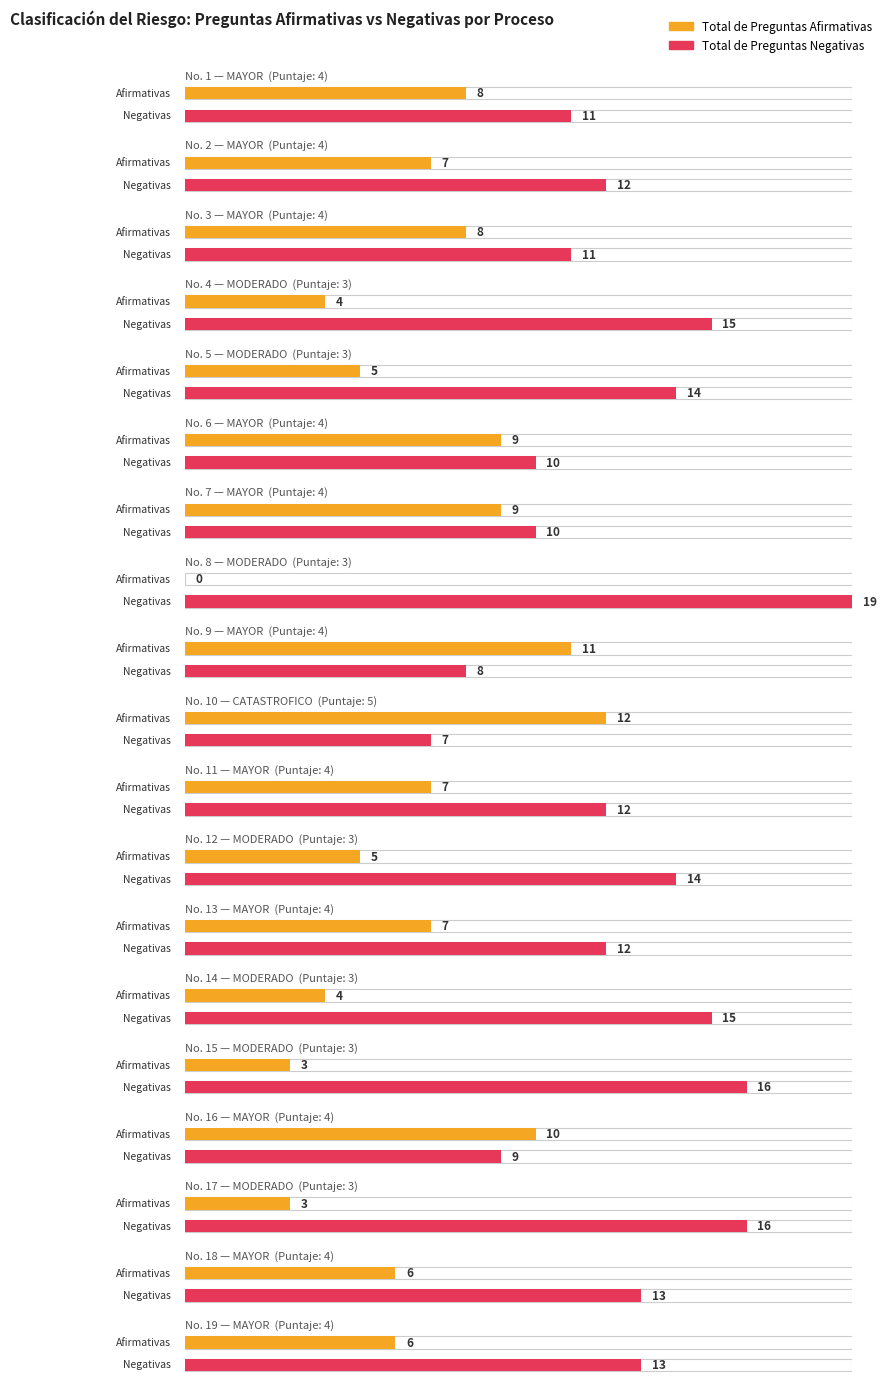

List the series in order of their overall mean, highest first.

Total de Preguntas Negativas, Total de Preguntas Afirmativas